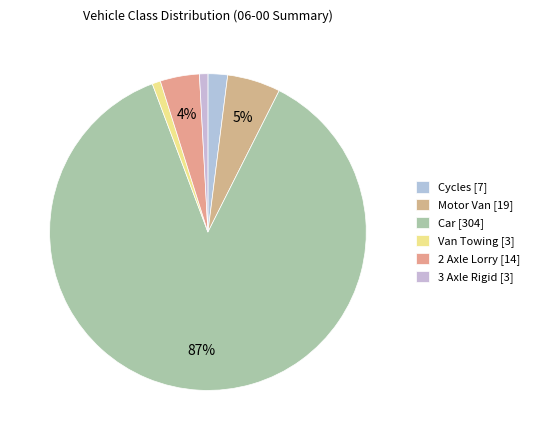

What percentage do Motor Van and 3 Axle Rigid together represent?

6.3%